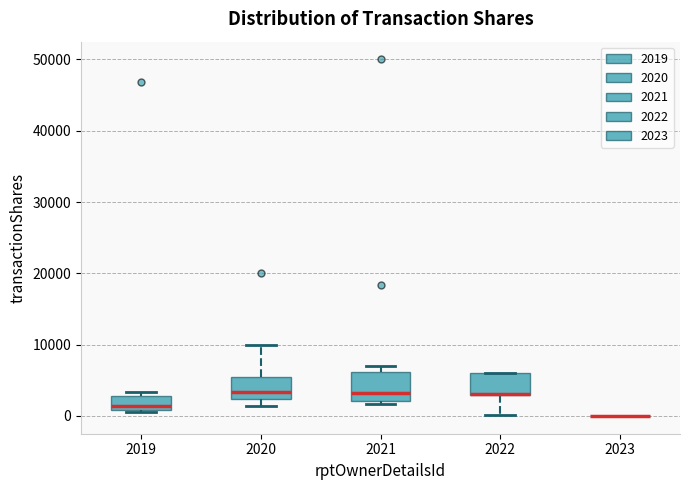

Where is the lower edge of the box at x = 2021 on the y-axis? The values are not printed on the chart, so give them approximately, as read against the axis.

2000